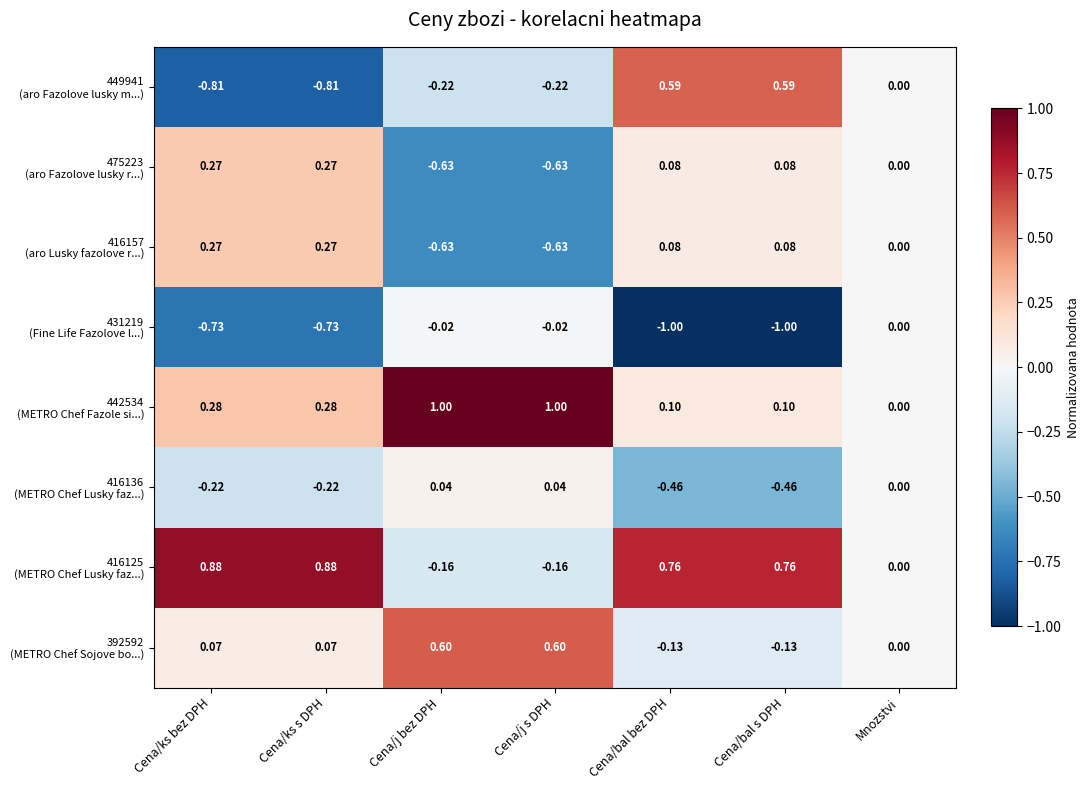

At which category does the chart reach its minimum across all series?

Cena/bal bez DPH